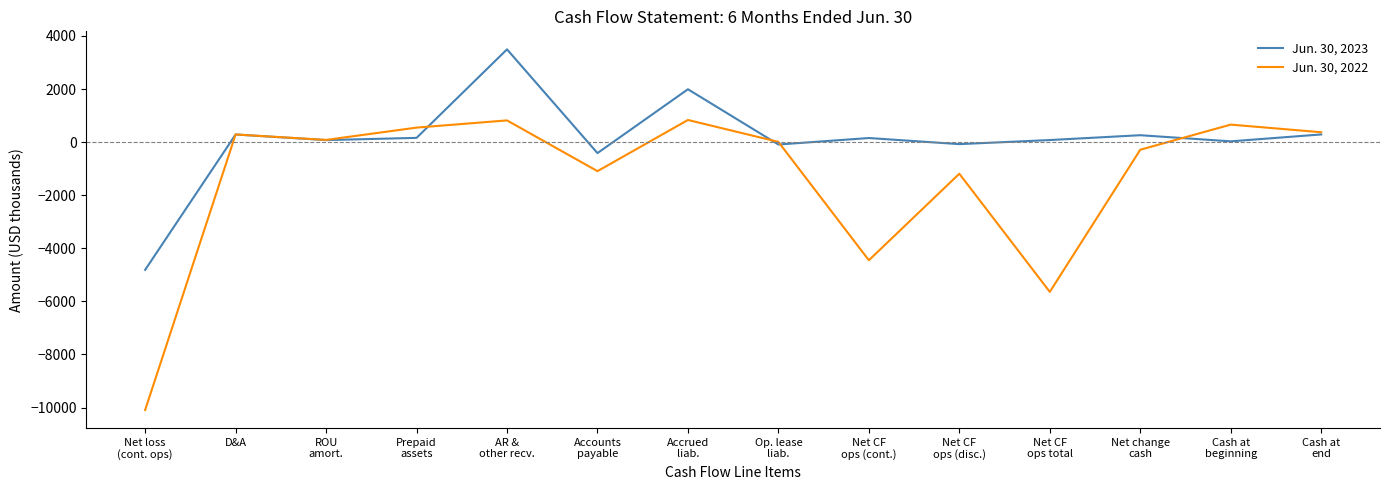

What is the difference between the maximum and minimum values in the Jun. 30, 2023 series?

8306